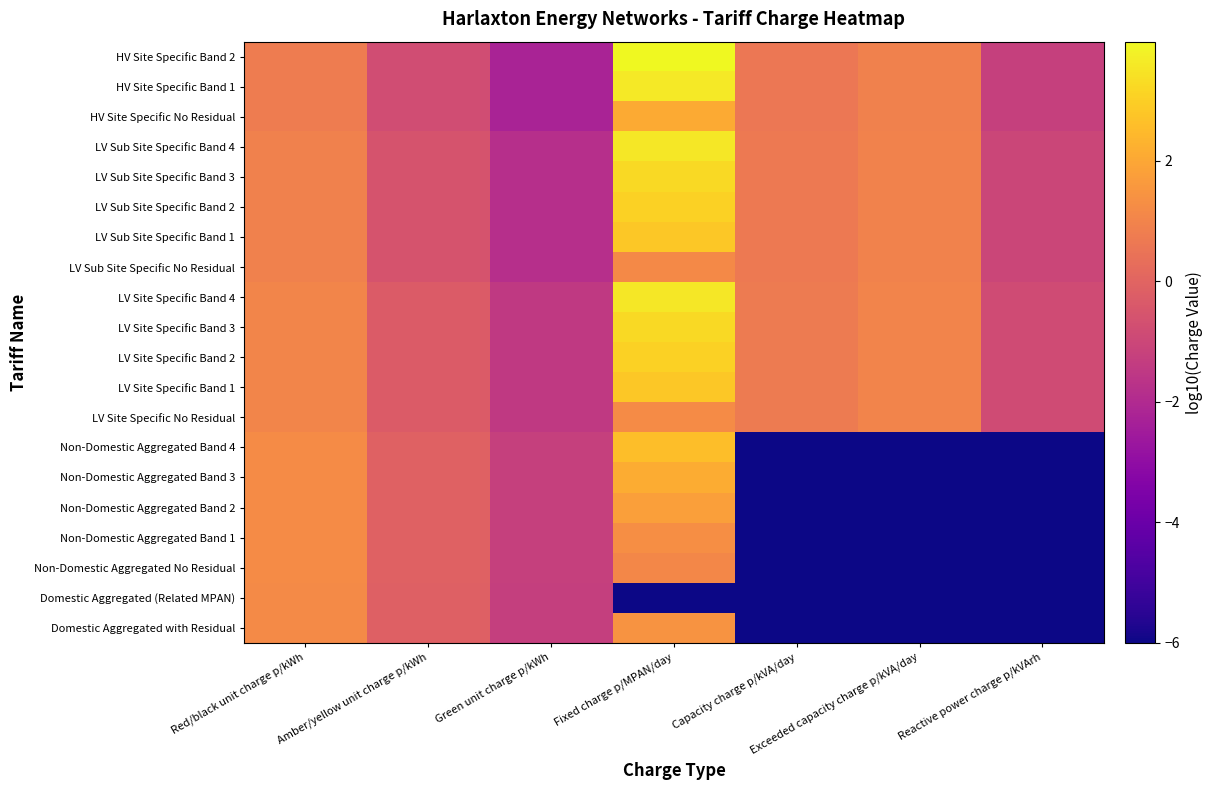

Which category has the highest value across all series?

Fixed charge p/MPAN/day